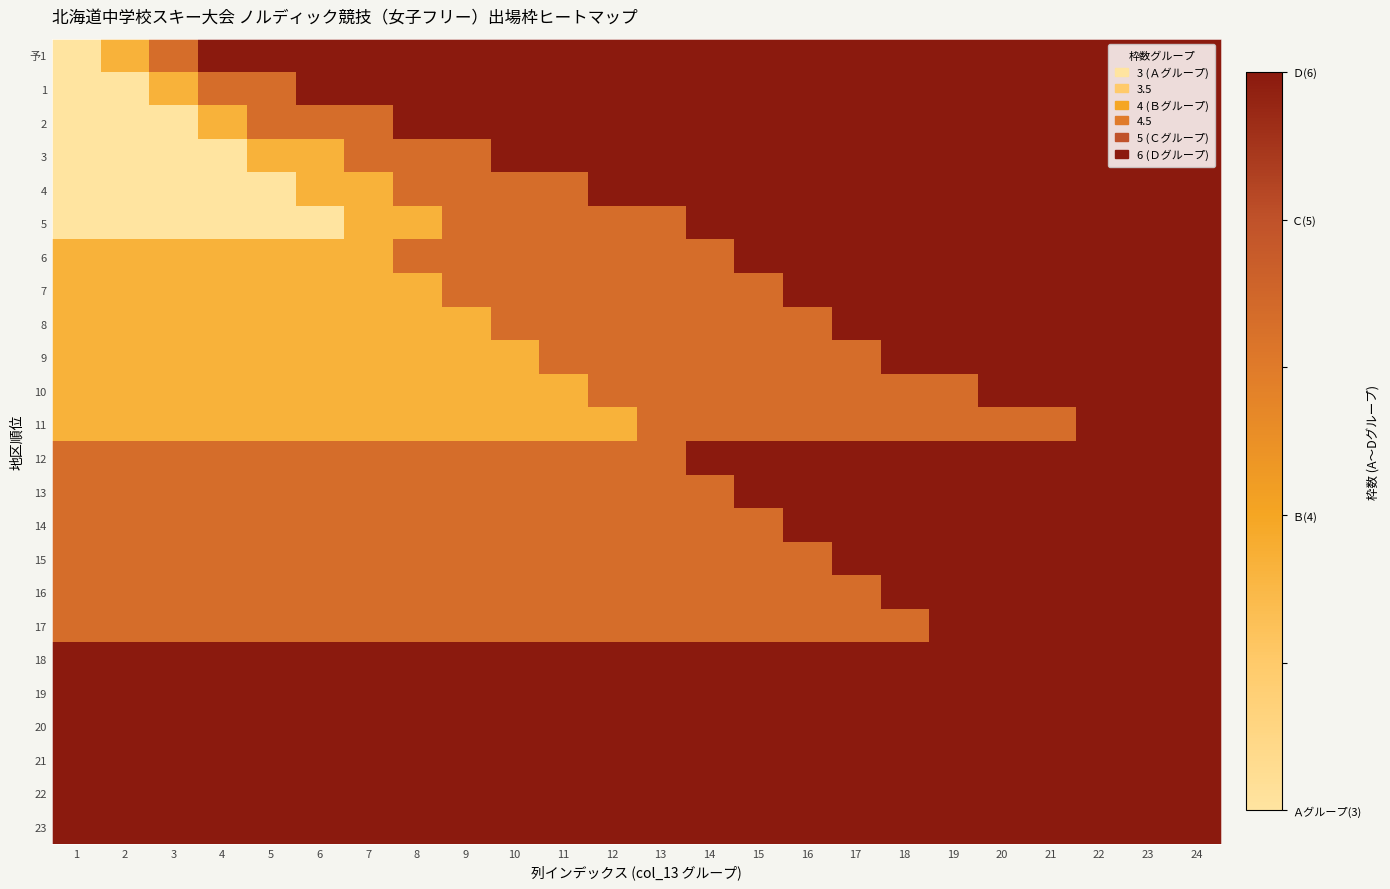

Which series has the largest range (max minus min)?

予1